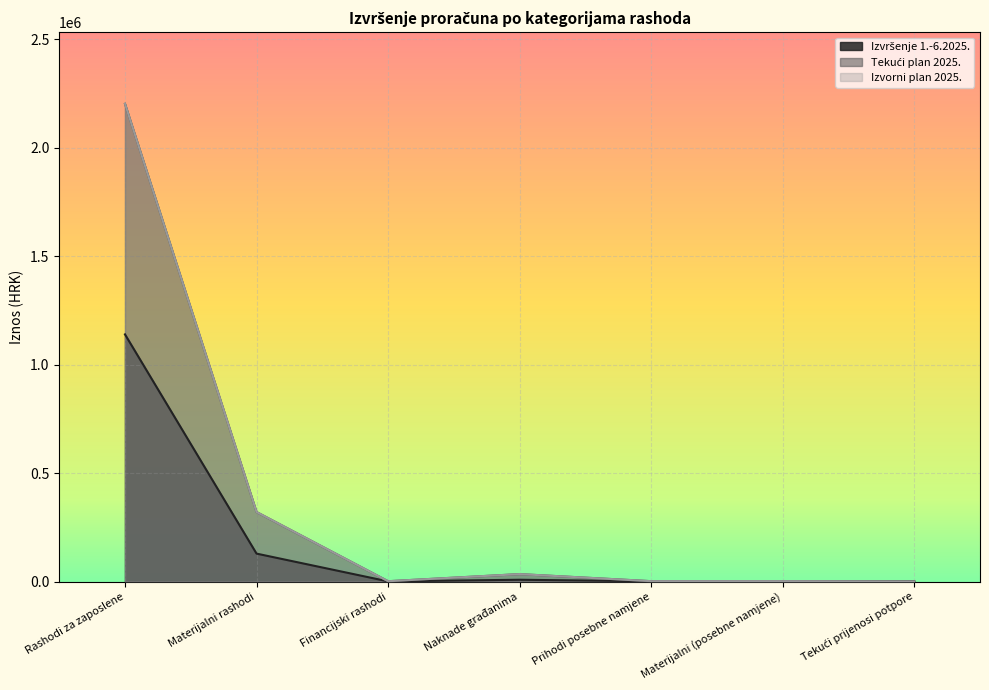

Does the chart display data point markers on the line(s)?

No